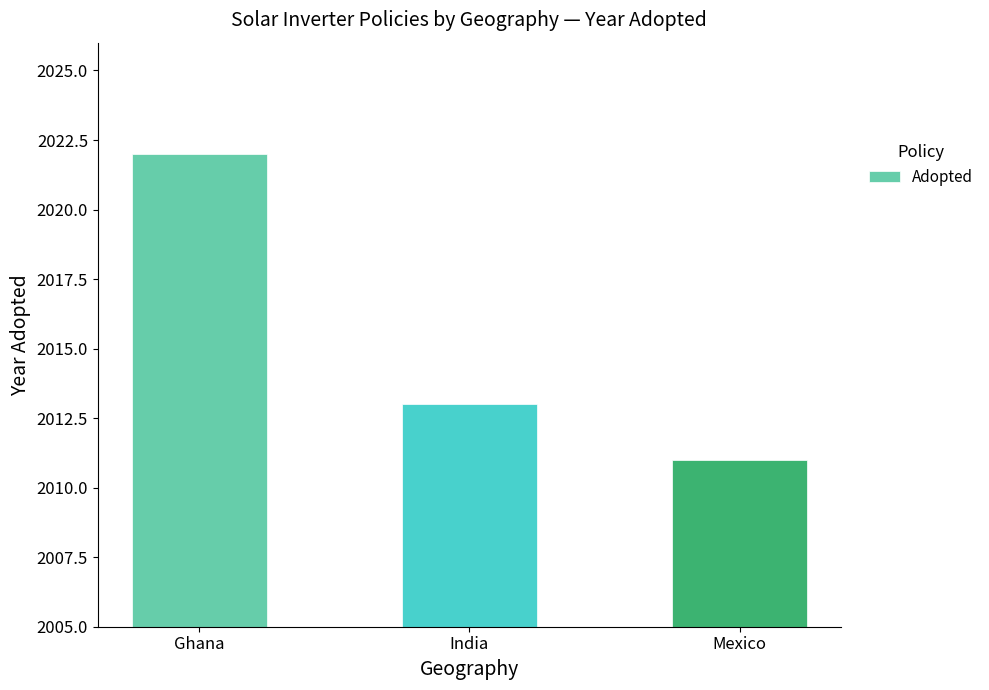

List the labels in order of value, largest first.

Ghana, India, Mexico